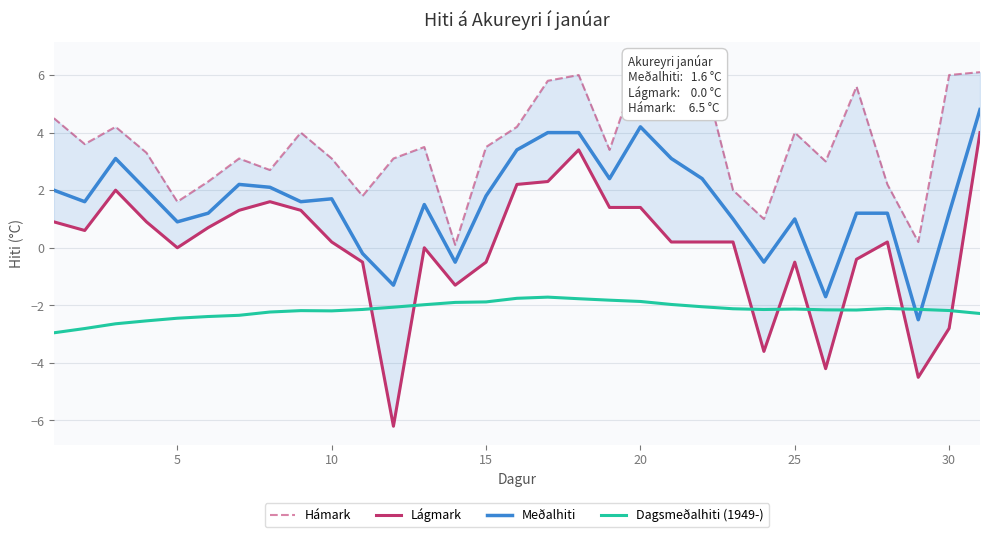

How many lines are shown in the chart?

4